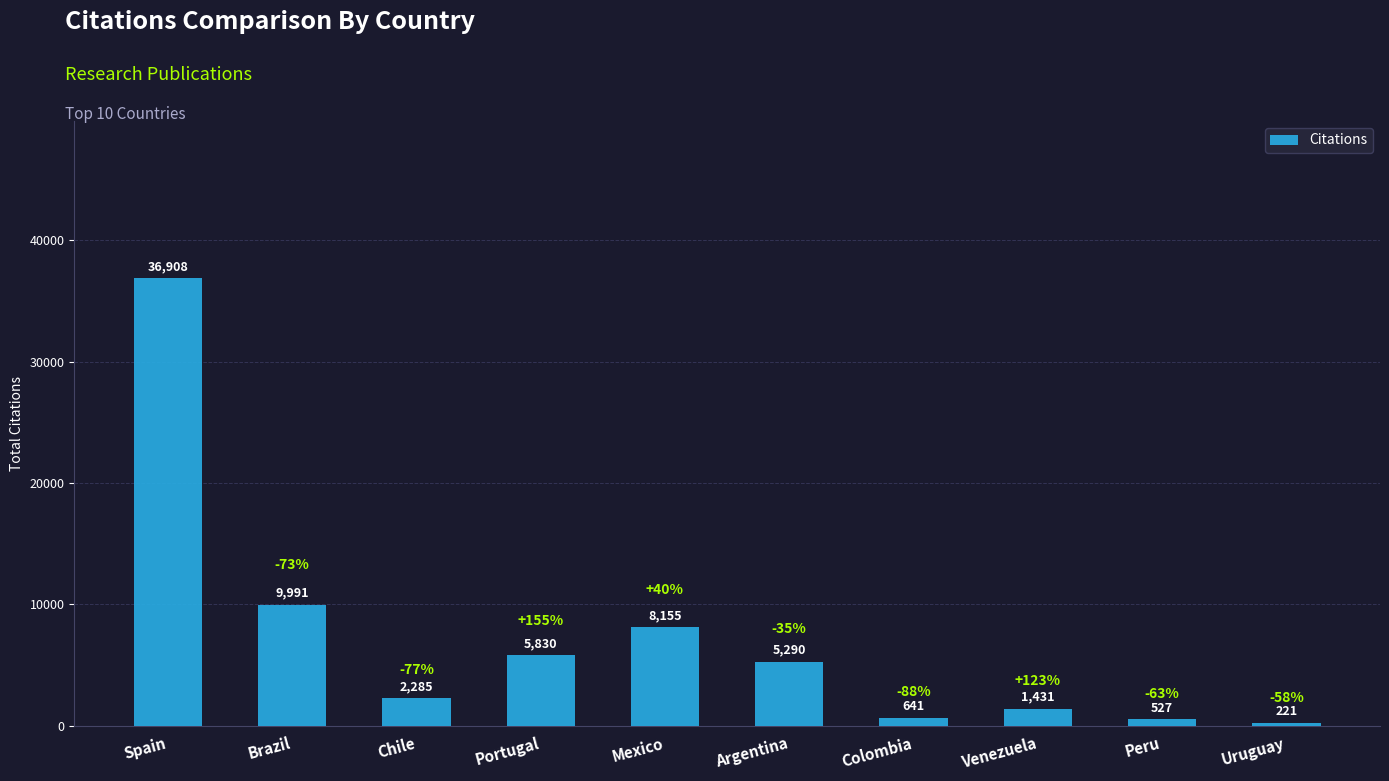

Is it true that the value at Venezuela is 1431?

True